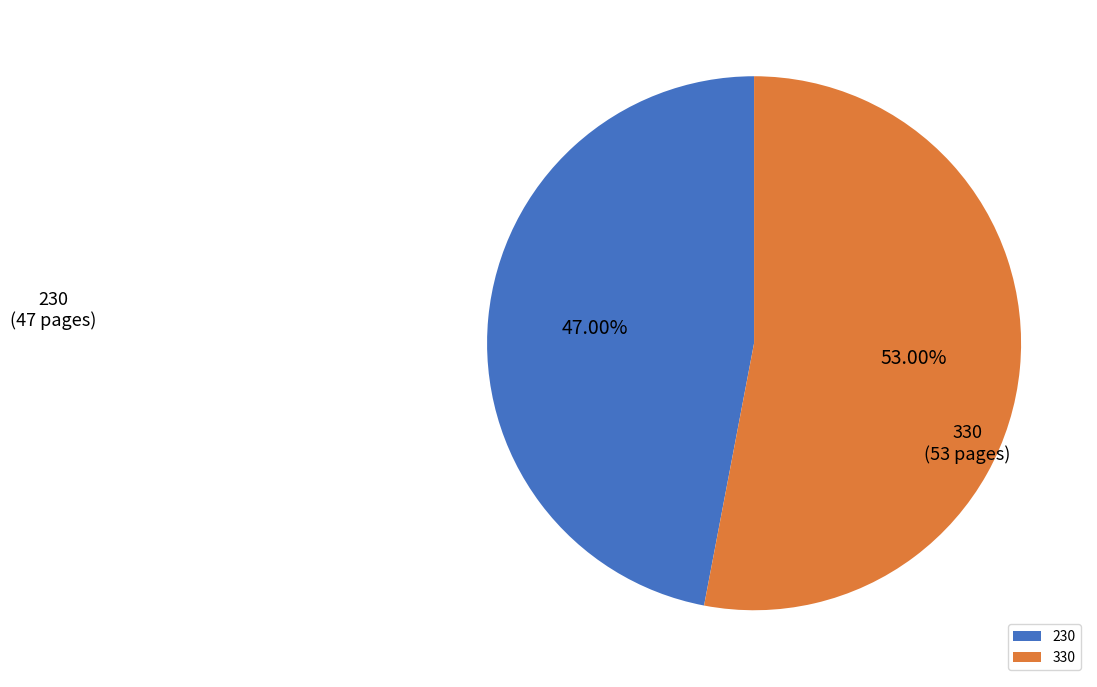

What percentage is the 330 slice, to the nearest percent?

53%